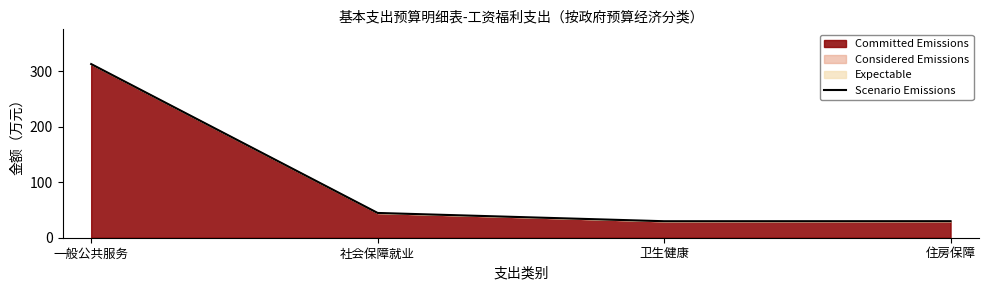

Where is the data nearest to the value 171?

社会保障就业